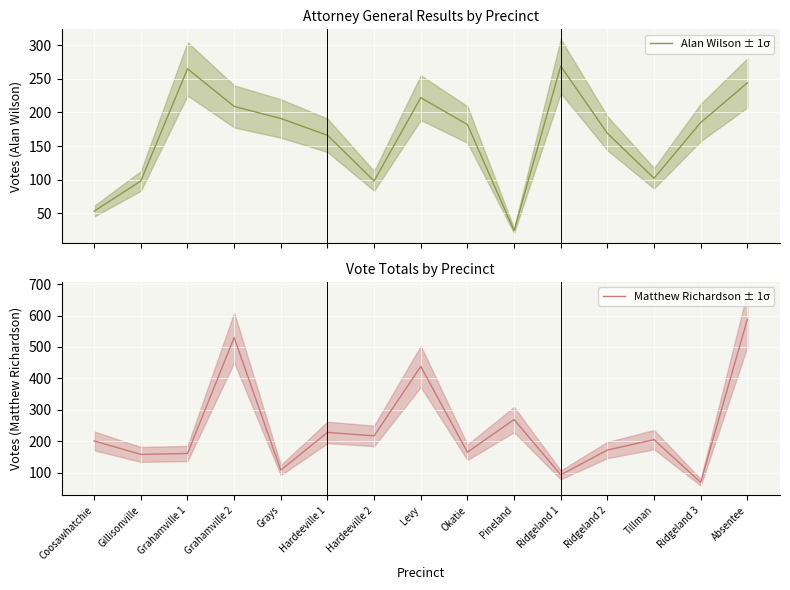

How many interior local valleys does the Matthew Richardson ± 1σ series have?

6